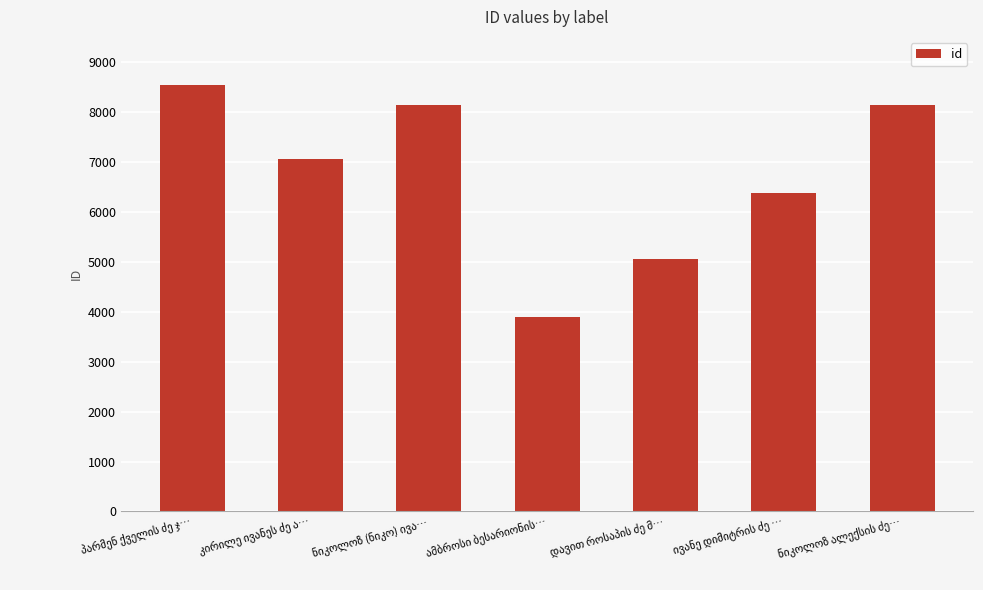

What is the greatest value displayed?

8545